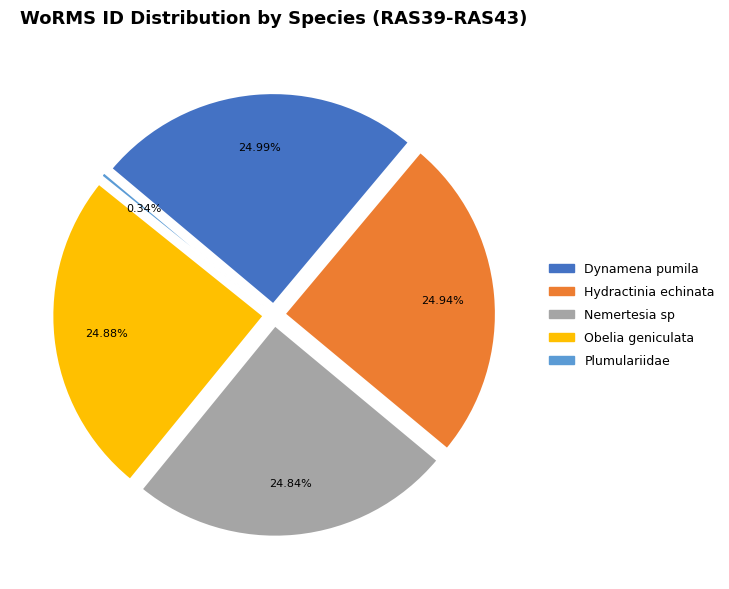

Approximately how many times larger is the value at Dynamena pumila compared to Obelia geniculata?

1.0